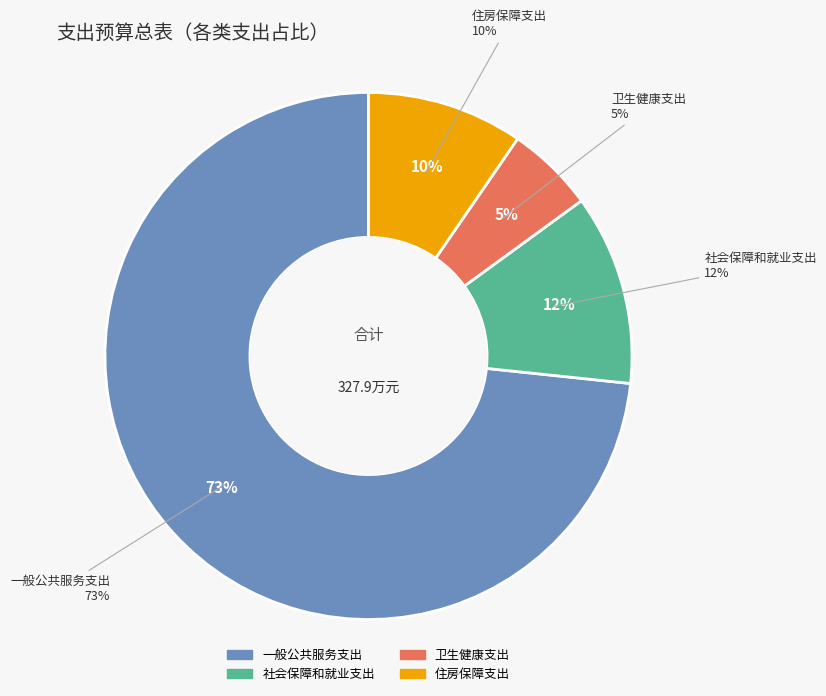

Is it true that 卫生健康支出 is 1% of the pie?

False